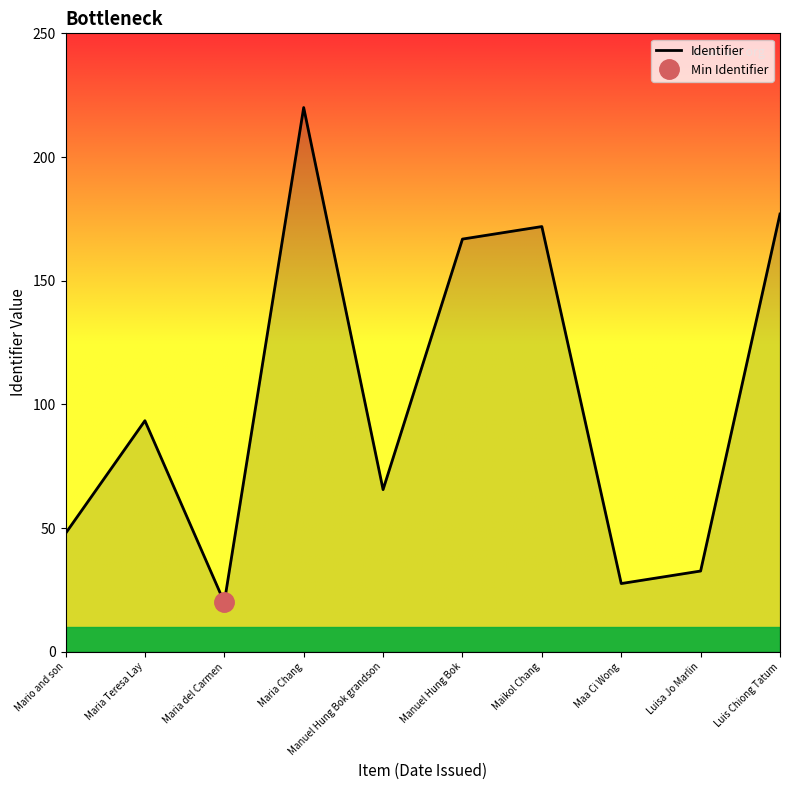

Reading right to left, extract all data points from this chart.

Luis Chiong Tatum=177.0	Luisa Jo Marlin=32.7	Maa Ci Wong=27.6	Maikol Chang=171.9	Manuel Hung Bok=166.8	Manuel Hung Bok grandson=65.6	Maria Chang=220.0	Maria del Carmen=20.0	Maria Teresa Lay=93.4	Mario and son=47.8